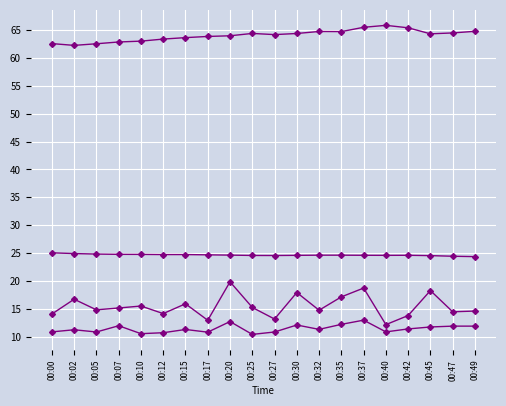

How many lines are shown in the chart?

4